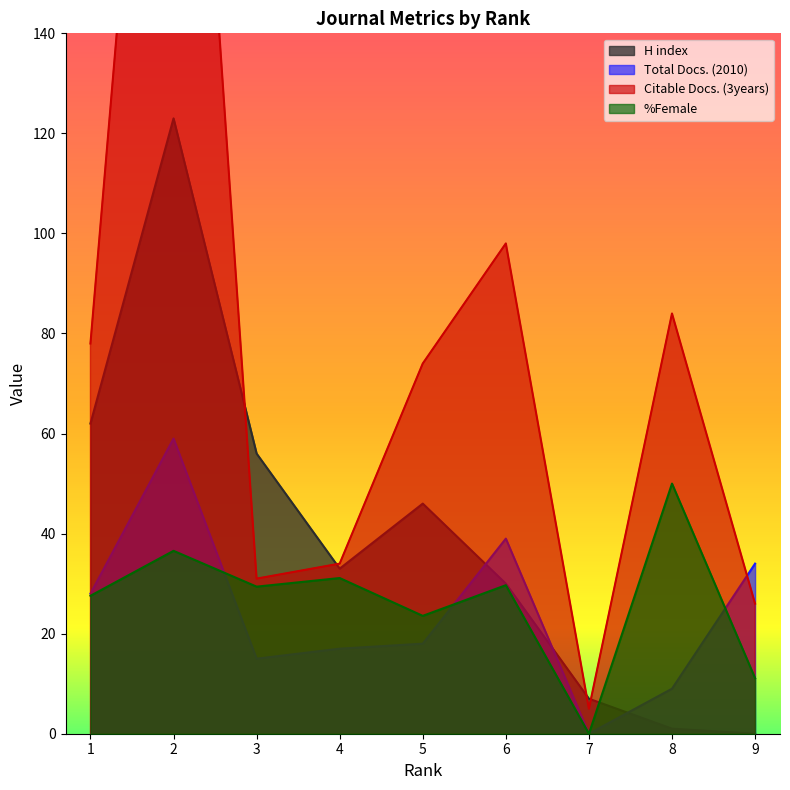

Reading right to left, list all the values displayed in this chart.

H index: 0.0	1.0	7.0	30.0	46.0	33.0	56.0	123.0	62.0
Total Docs. (2010): 34.0	9.0	0.0	39.0	18.0	17.0	15.0	59.0	28.0
Citable Docs. (3years): 26.0	84.0	5.0	98.0	74.0	34.0	31.0	274.0	78.0
%Female: 11.1	50.0	0.0	29.7	23.6	31.1	29.4	36.6	27.6